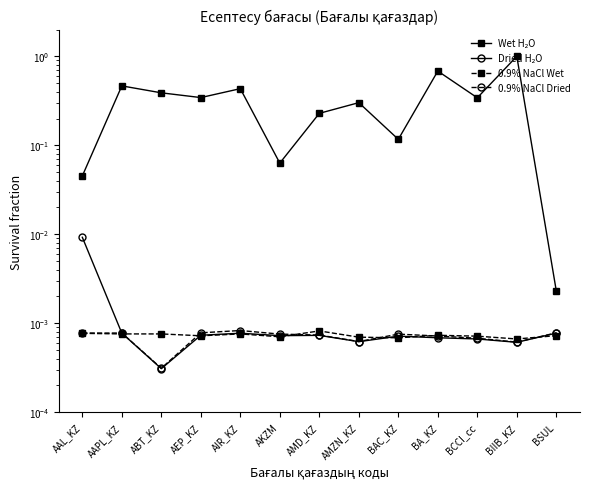

At which category is the sum across all series the highest?

BIIB_KZ